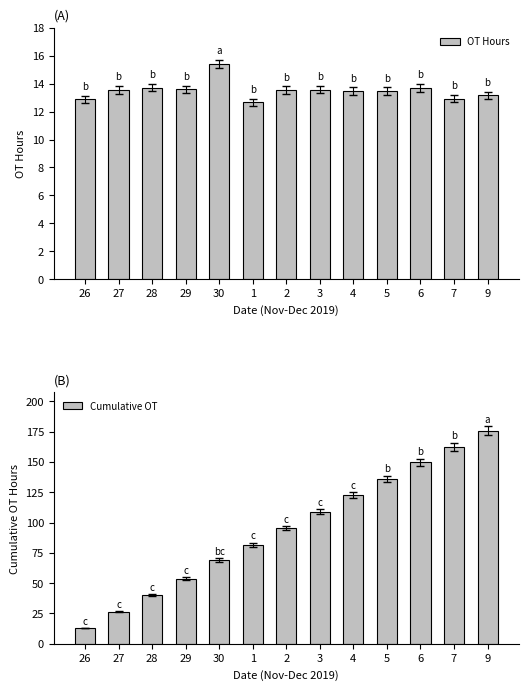

How many values in the OT Hours series exceed 13?

10